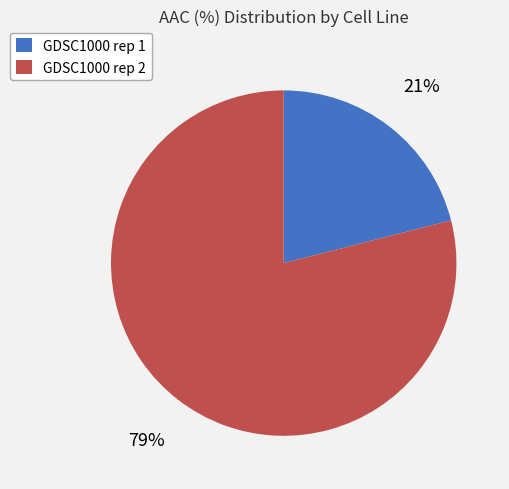

Which category accounts for the majority?

GDSC1000 rep 2